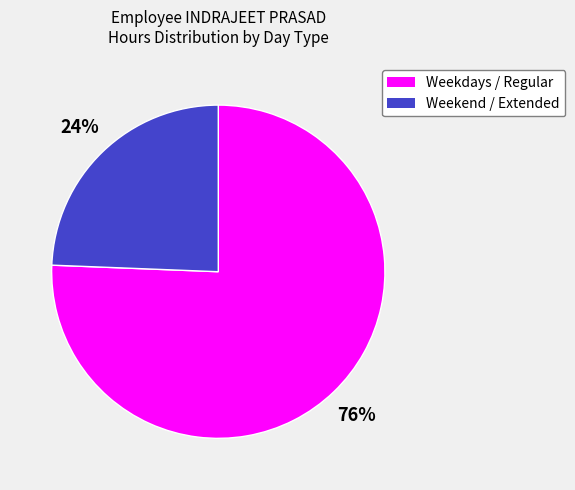

Is there a majority slice in this chart?

Yes